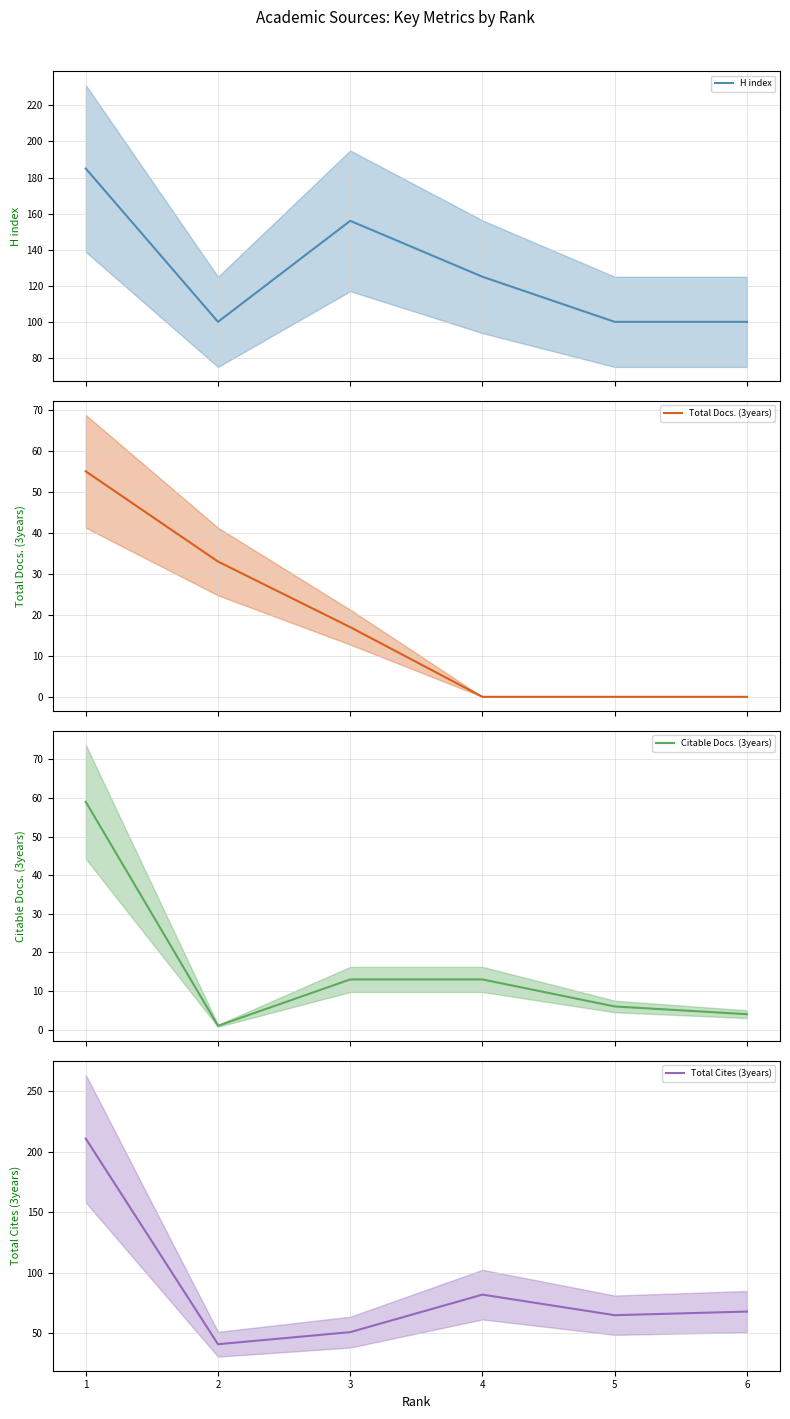

In H index (mean), how many points are higher than both neighbors (excluding endpoints)?

1